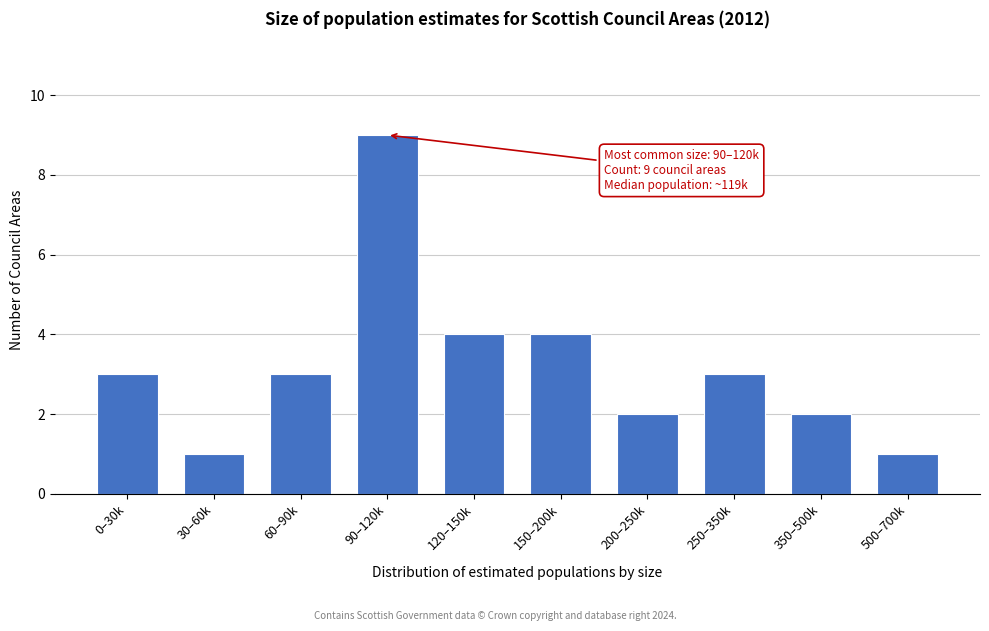

Reading left to right, transcribe all the data shown in this chart.

3	1	3	9	4	4	2	3	2	1